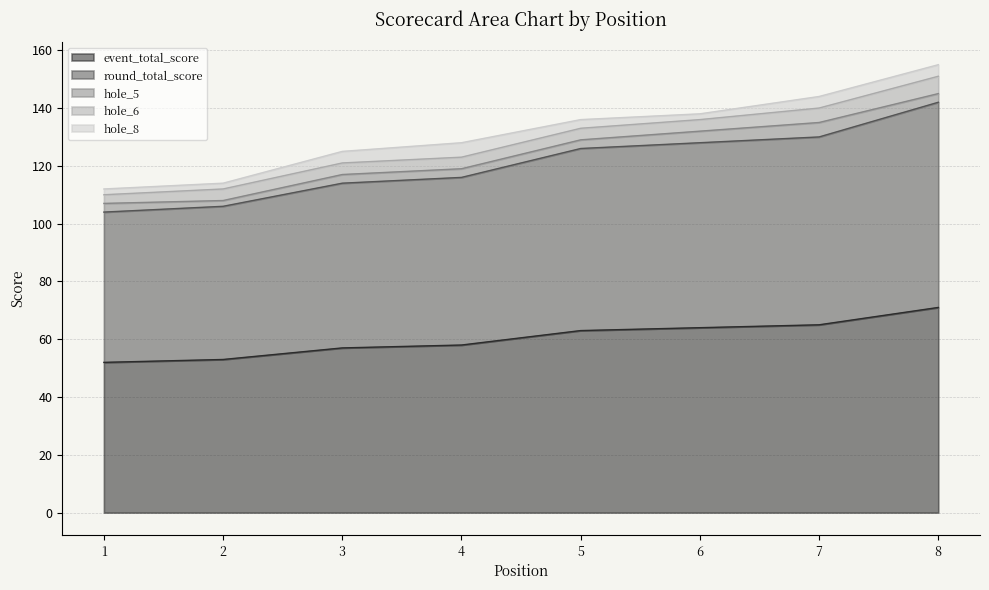

Rank the series at 8 from highest to lowest value.

event_total_score, round_total_score, hole_6, hole_8, hole_5